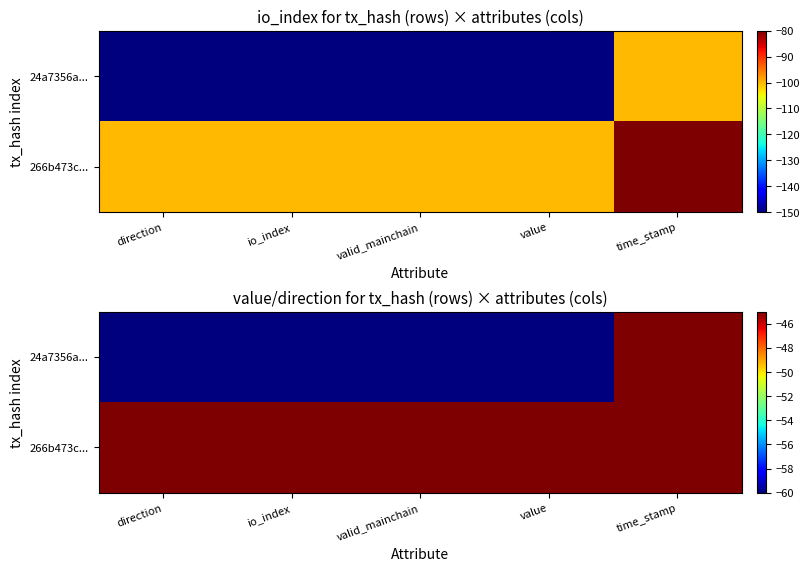

How many data points does each series have?

5